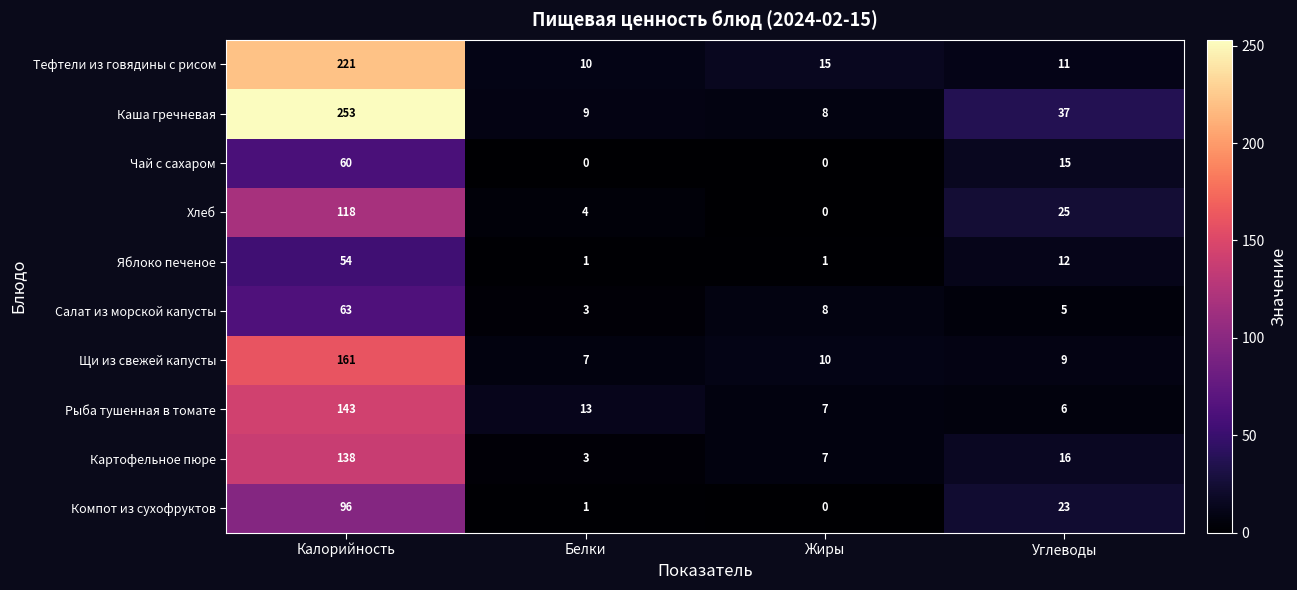

What is the difference between the Картофельное пюре values at Углеводы and Жиры?

9